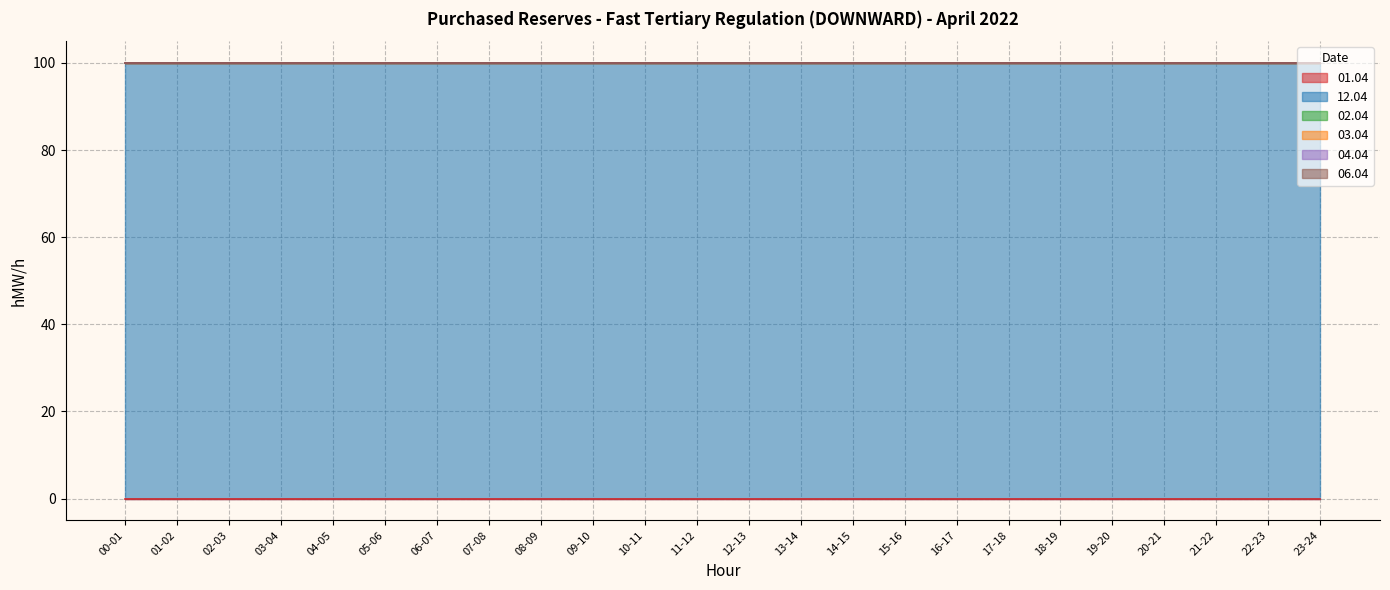

Is it true that 06.04 equals 0 at 04-05?

True